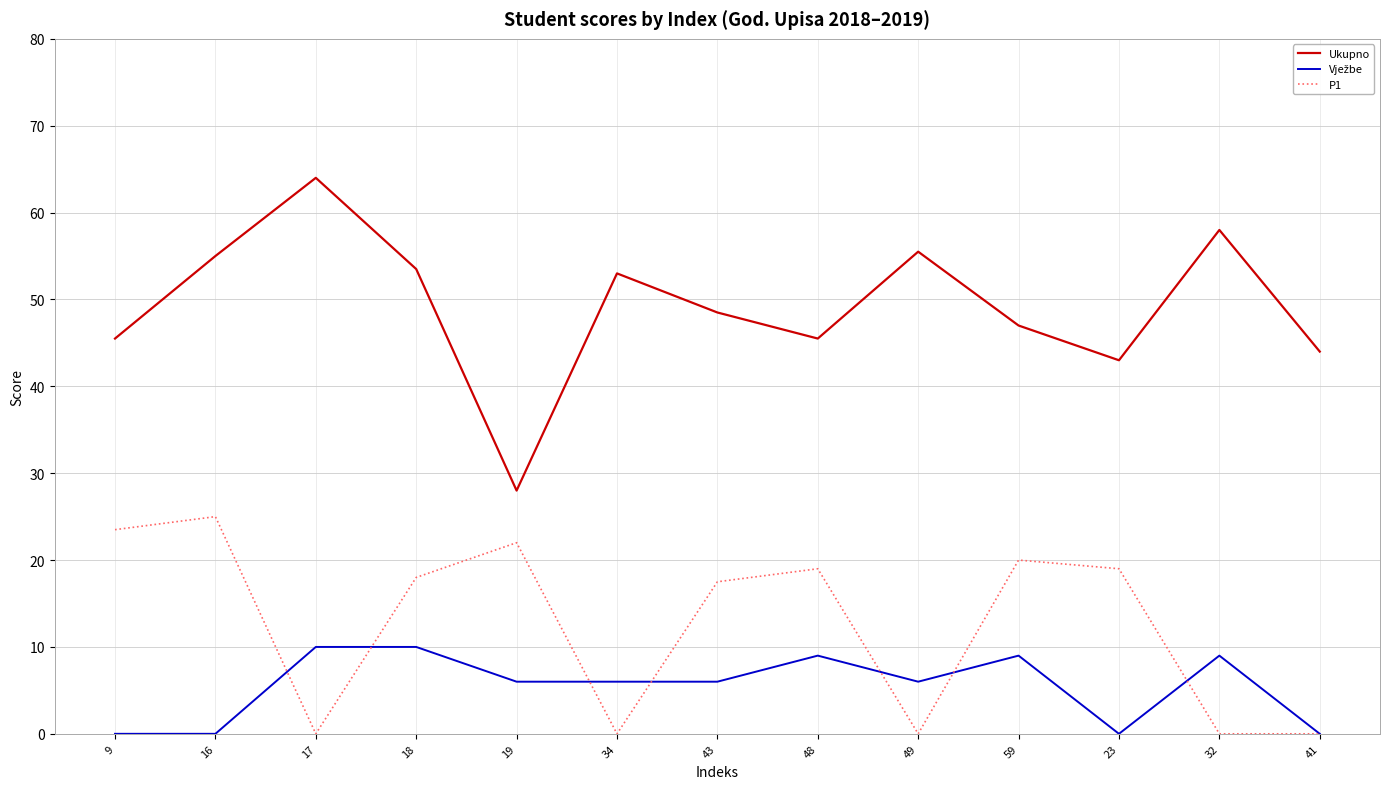

At how many categories does at least one series exceed 1?

13